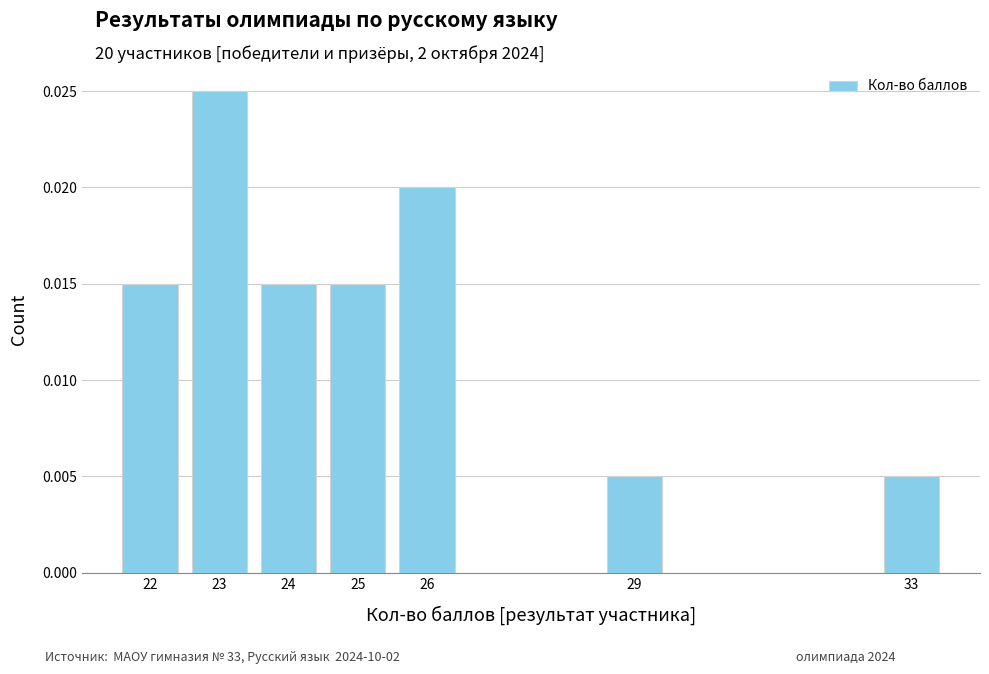

Which has a higher value, 29 or 23?

23